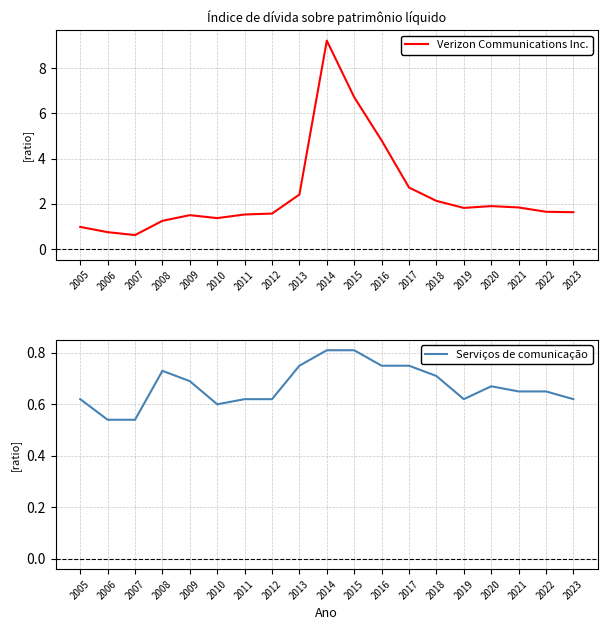

Between 2007 and 2008, which is larger?

2008